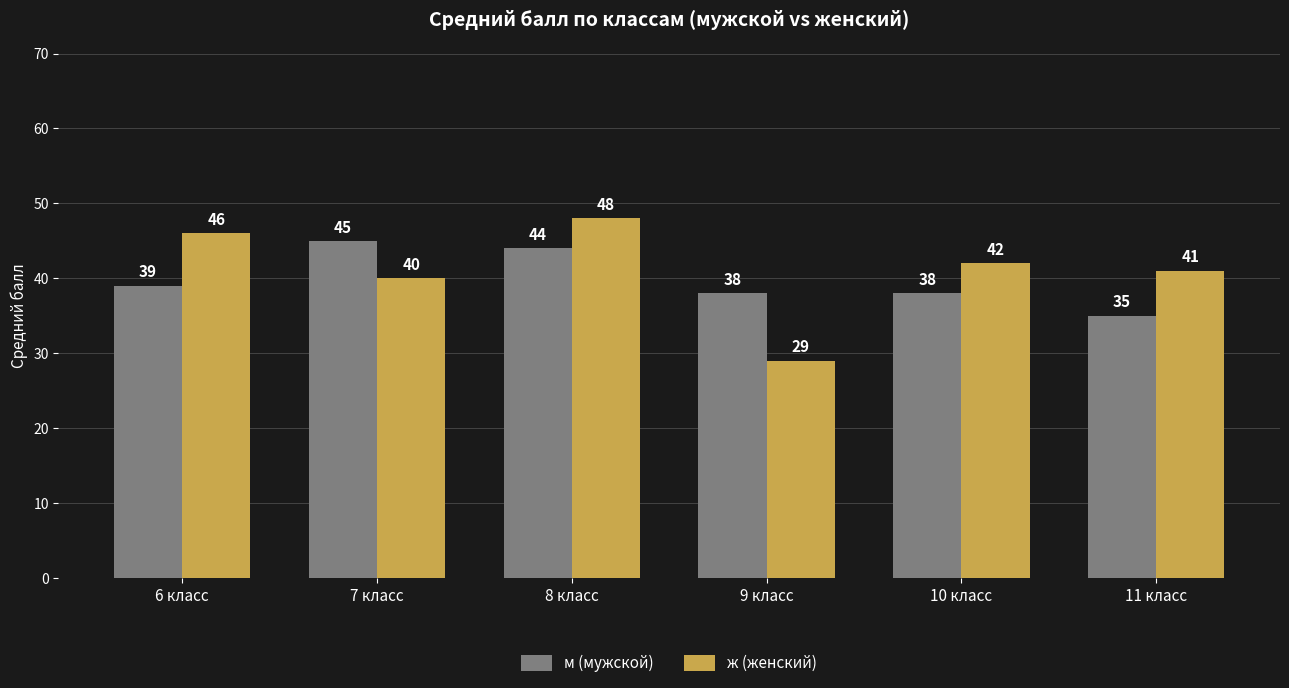

What value does the м (мужской) series have at 7 класс?

45